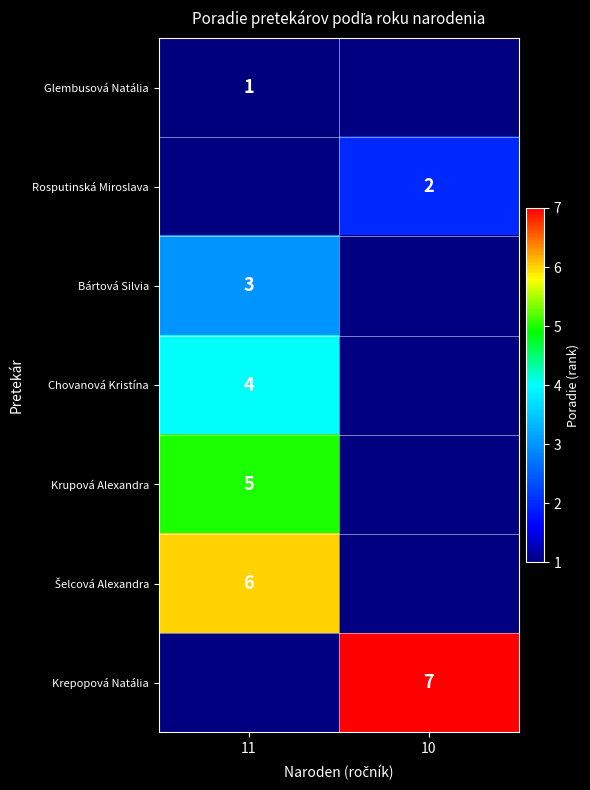

True or false: Glembusová Natália has a value of 2 at 11.

False